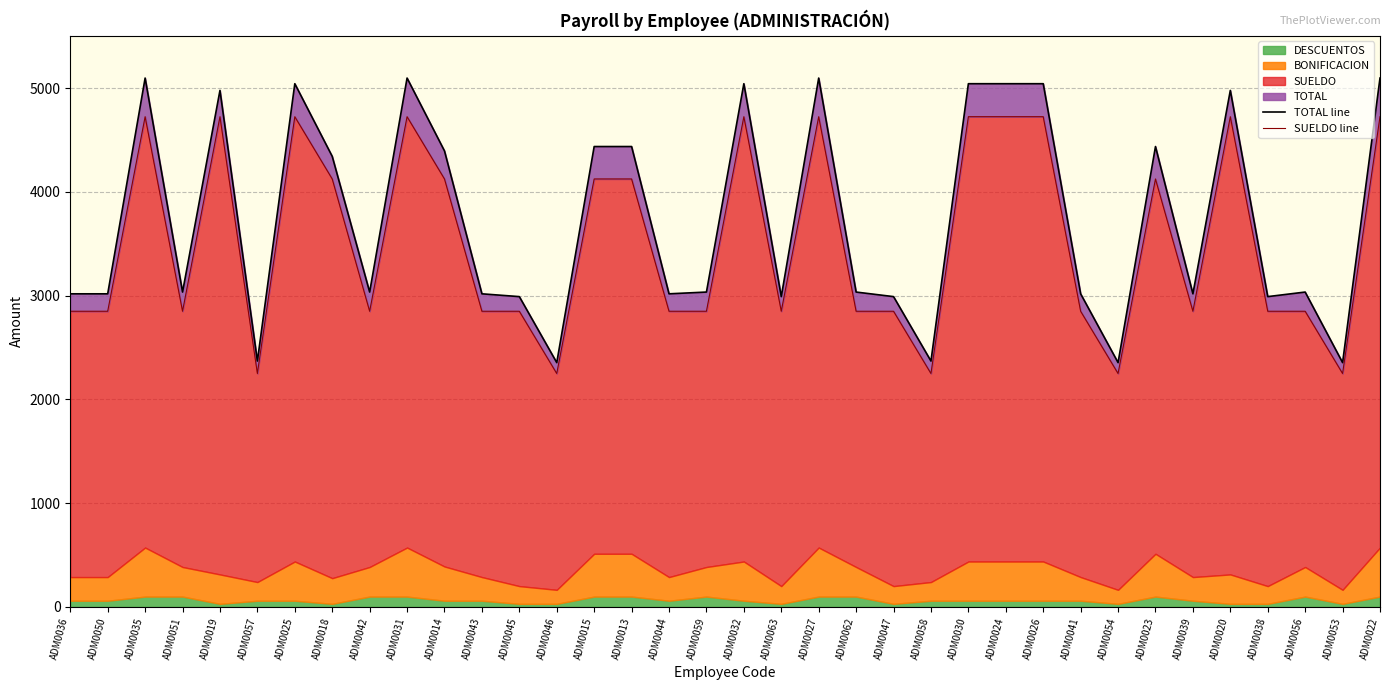

Is the value of TOTAL line at ADM0014 greater than the value of SUELDO line at ADM0035?

No